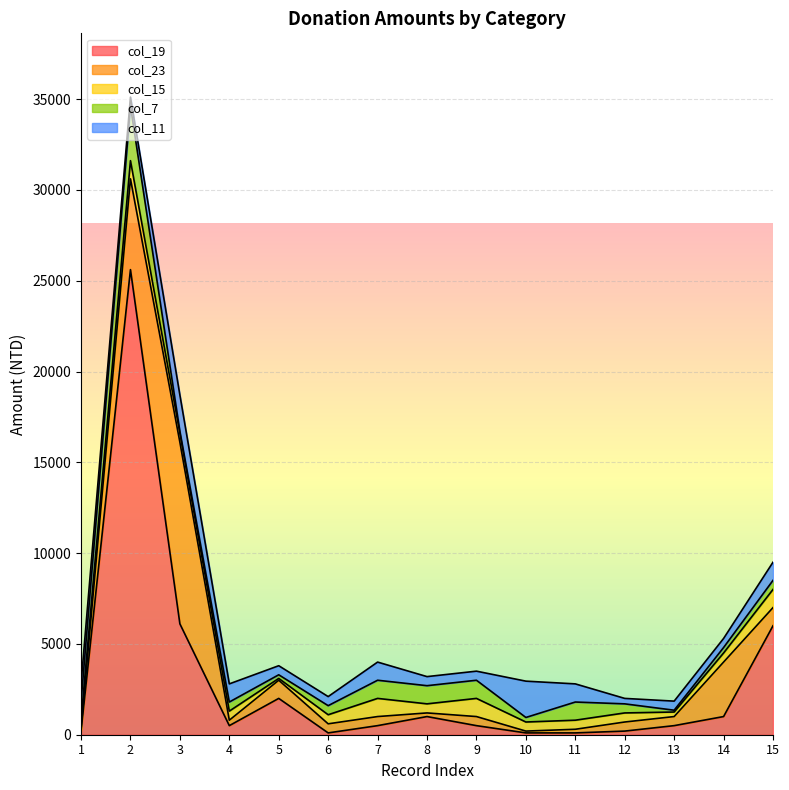

Read the col_7 value at 13, to the nearest 50.

100